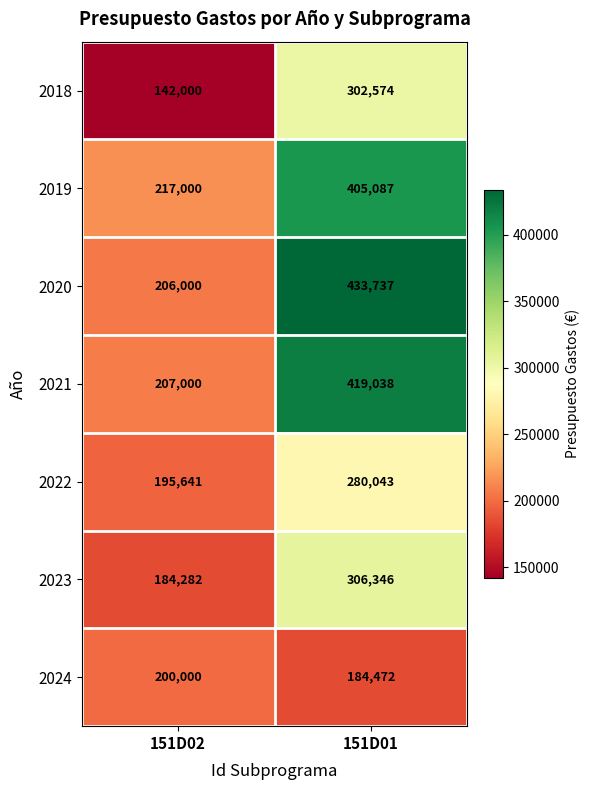

Rank the series by their maximum value, from lowest to highest.

2024, 2022, 2018, 2023, 2019, 2021, 2020